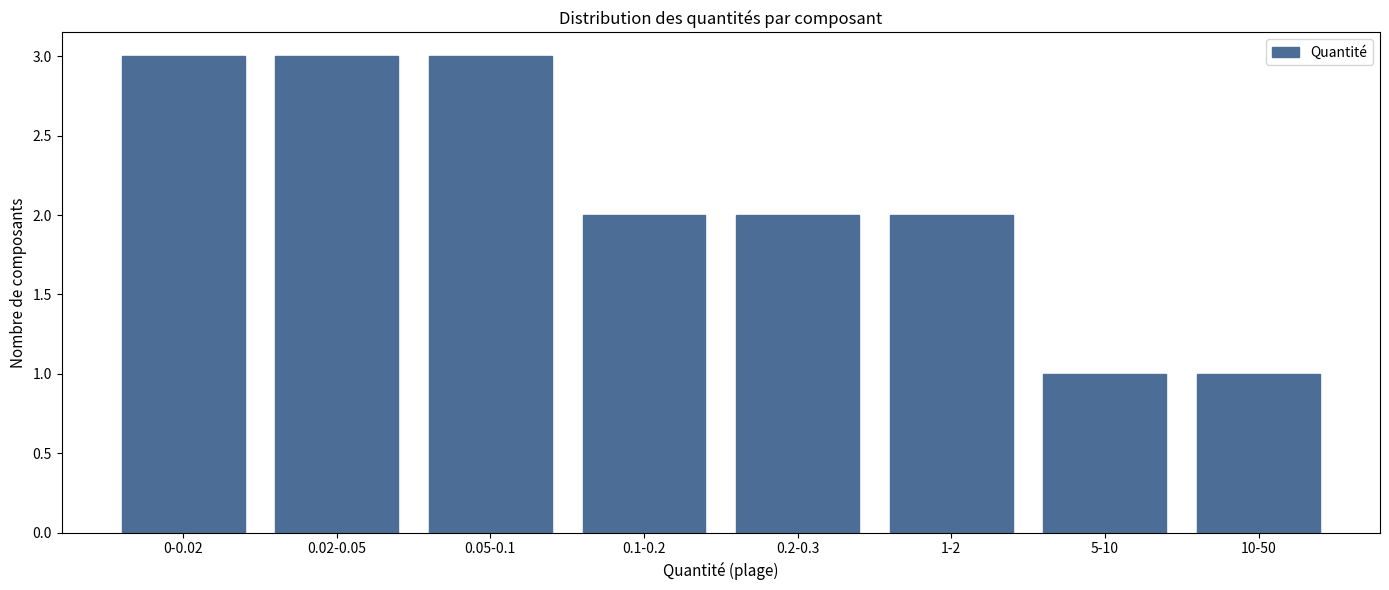

Reading left to right, transcribe all the data shown in this chart.

3	3	3	2	2	2	1	1